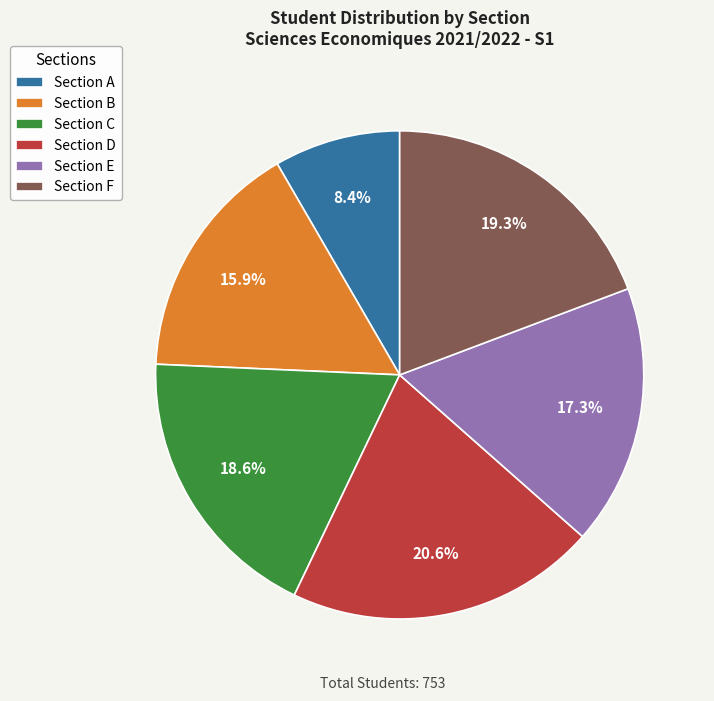

Between Section E and Section F, which is larger?

Section F